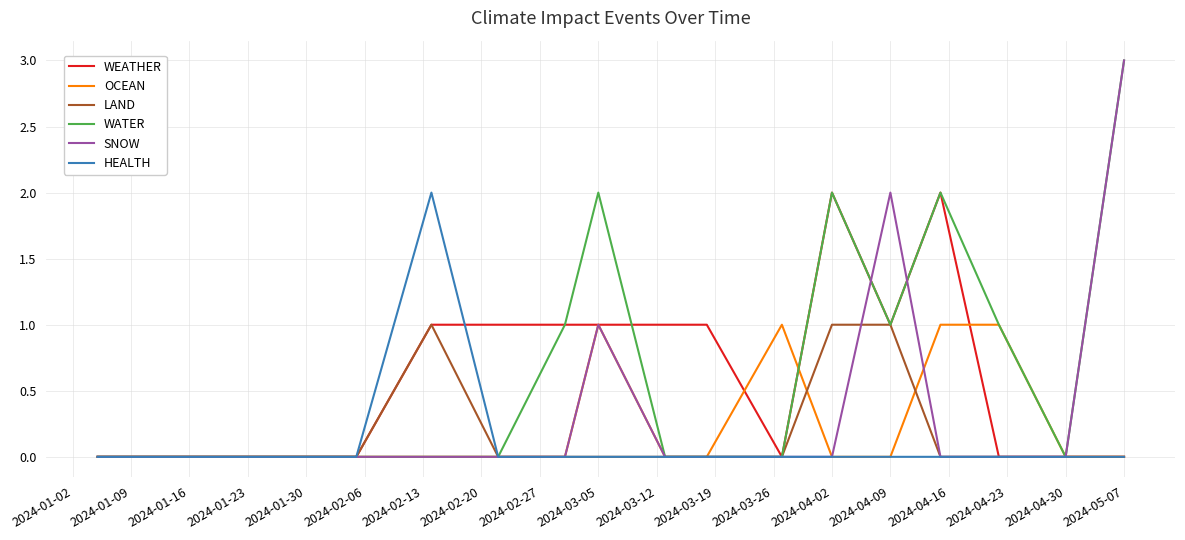

True or false: OCEAN and WATER cross at least once.

True